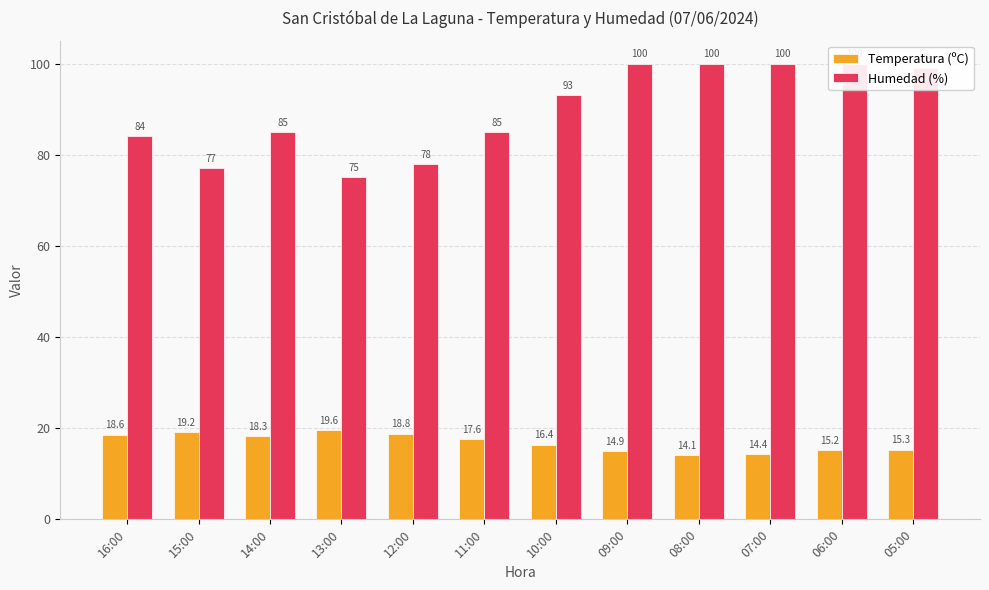

Are the bars horizontal?

No